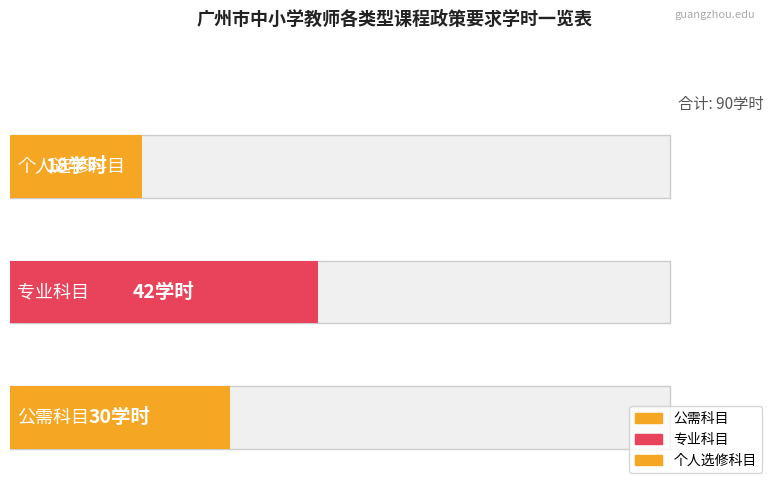

The chart shows a value of 4 at 个人选修科目. True or false?

False